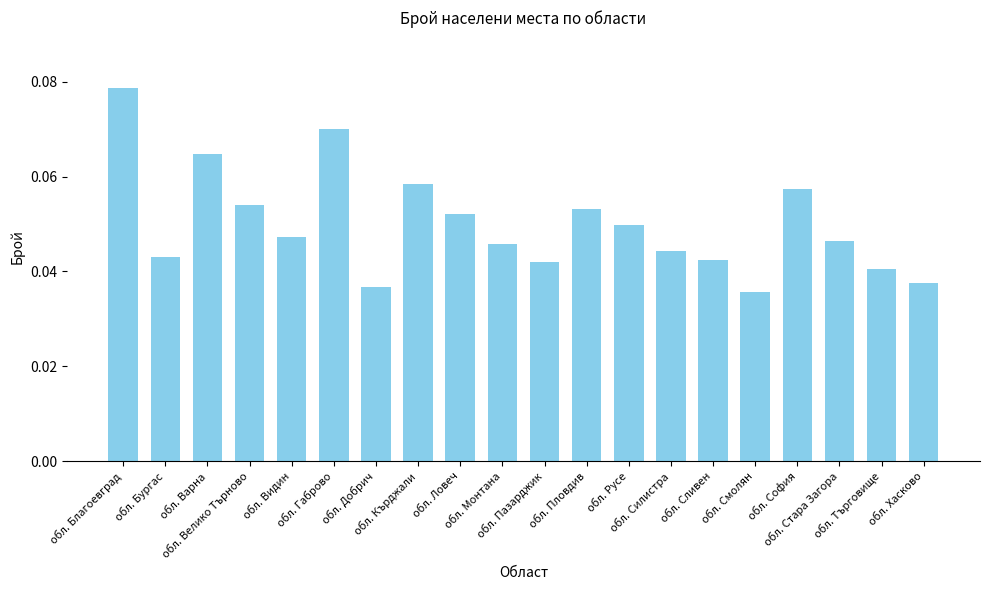

How many values are between 0 and 1?

20